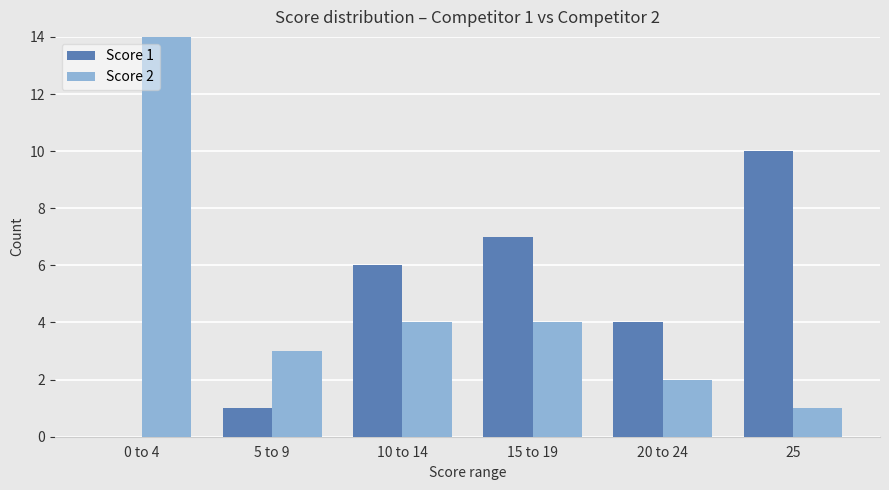

What is the total value across all series at 15 to 19?

11